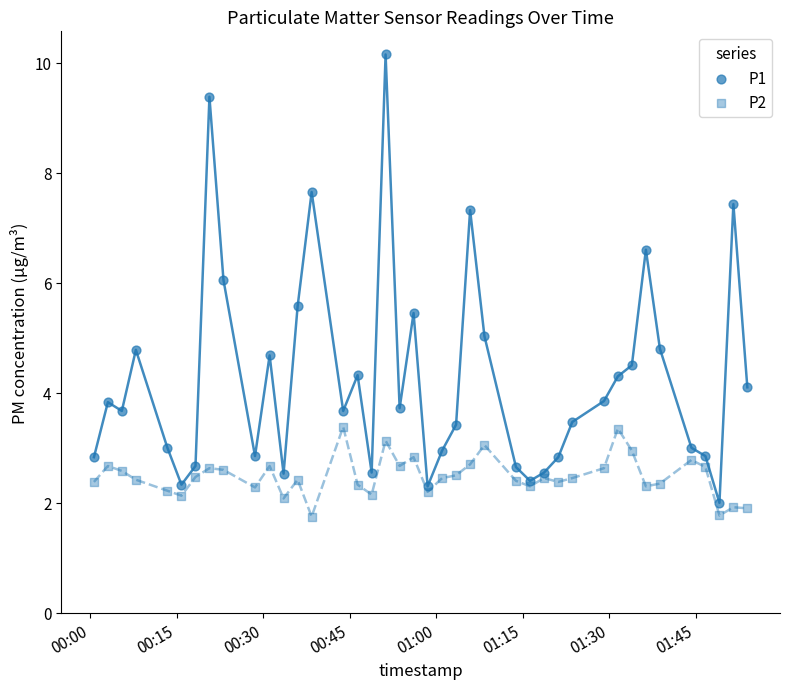

What are all the series names shown in the legend?

P1, P2